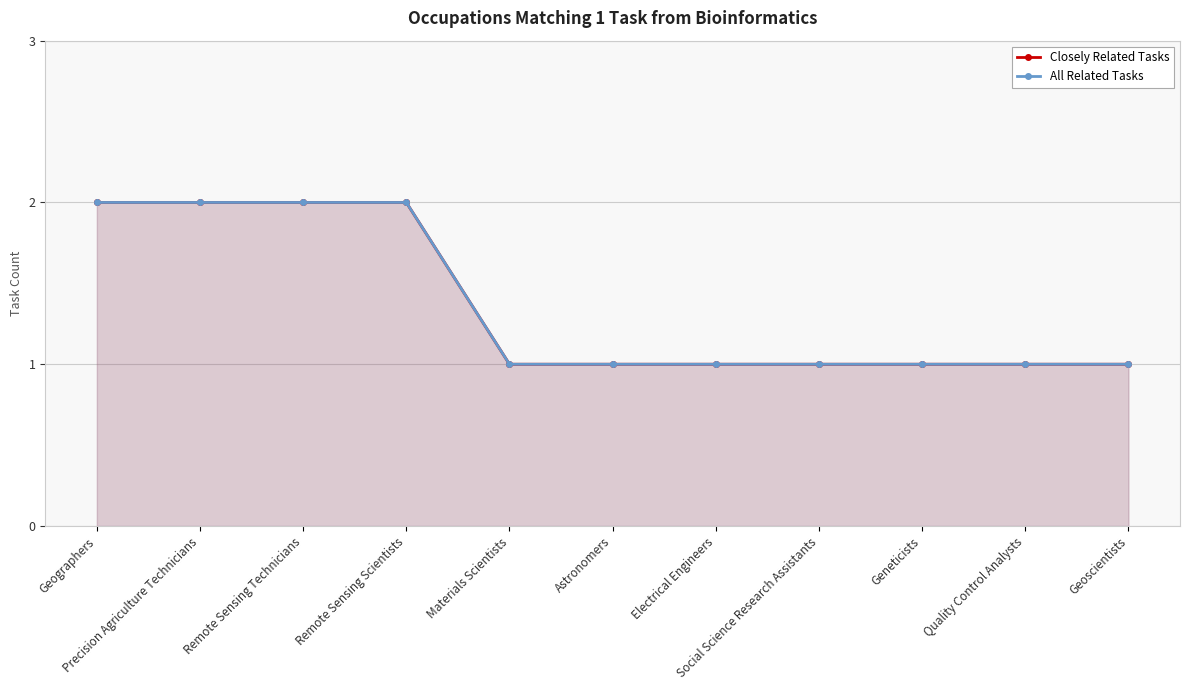

True or false: All Related Tasks has more than 1 points higher than both neighbors.

False